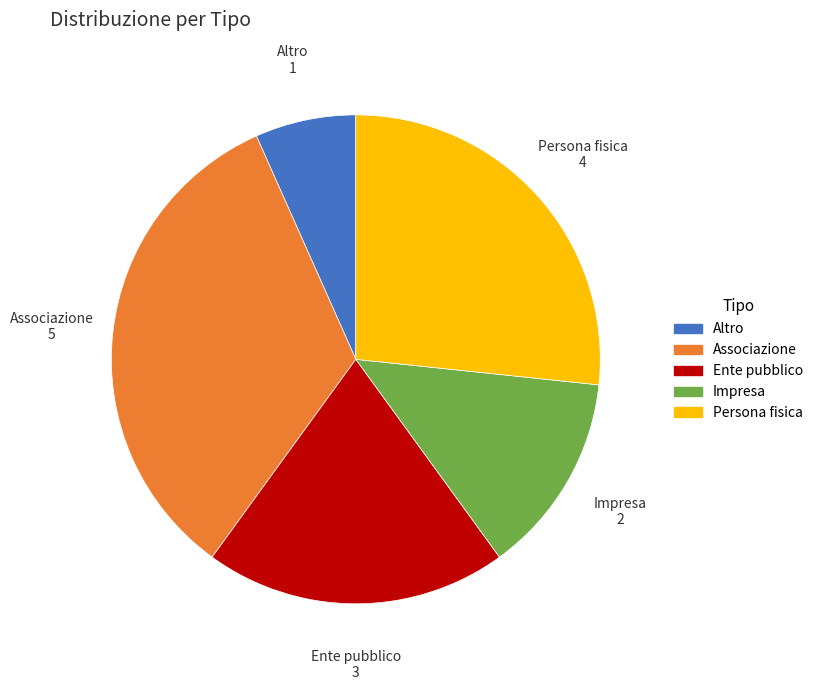

The Persona fisica slice represents 27% of the pie. True or false?

True